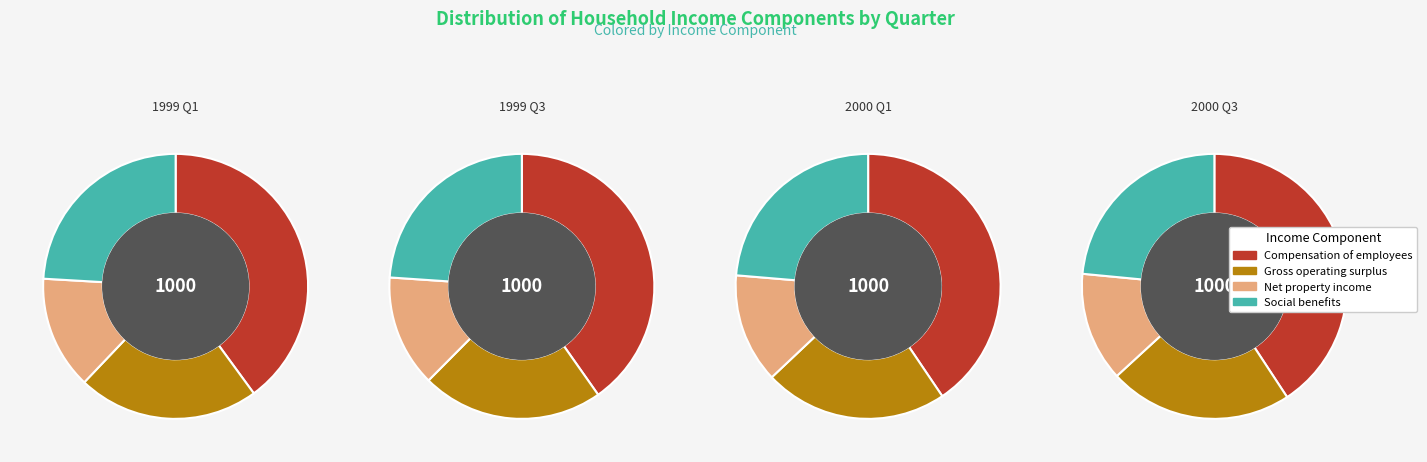

Is 1999 Q1 the majority of the pie?

No